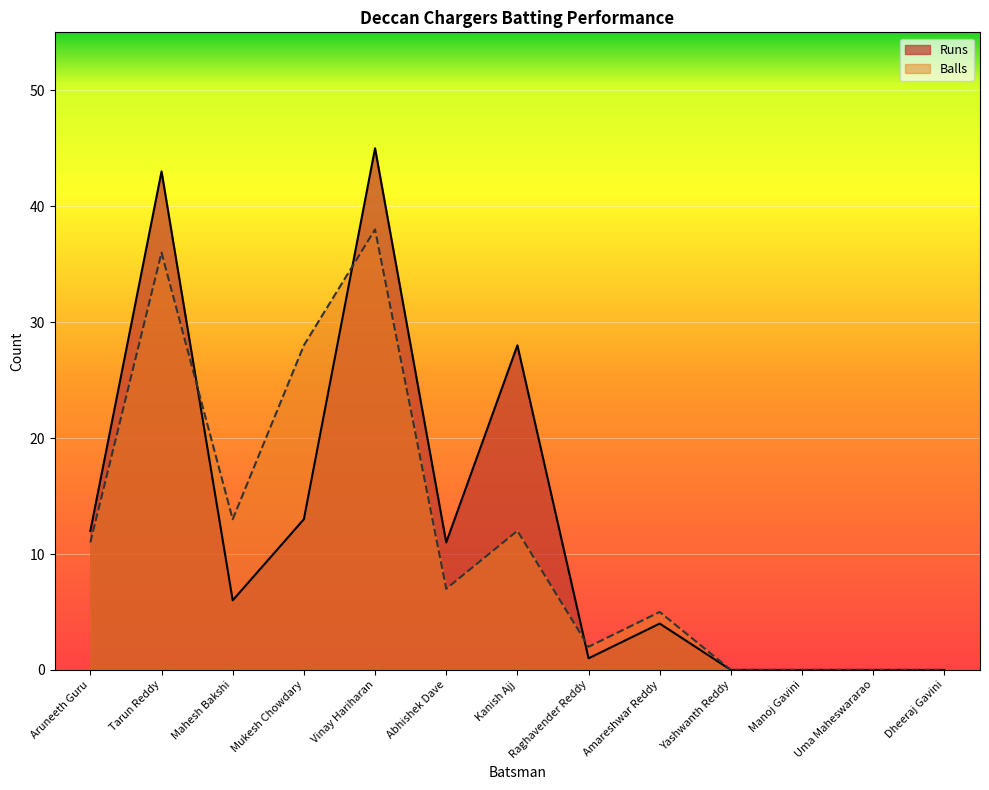

At which category is the sum across all series the highest?

Vinay Hariharan